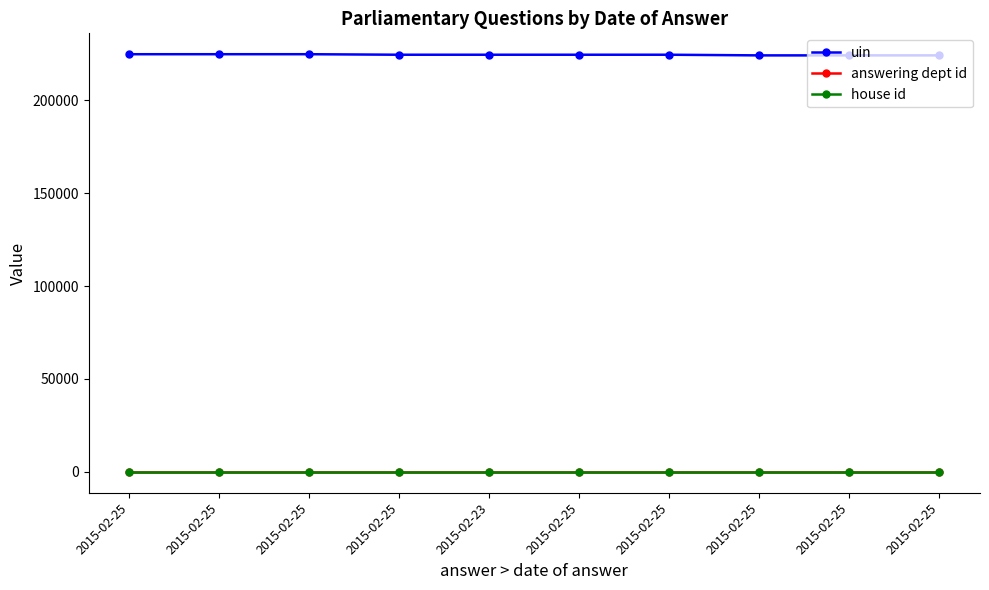

Reading left to right, what are all the values shown in this chart?

uin: 224811	224815	224816	224537	224538	224539	224540	224187	224188	224189
answering dept id: 63	63	63	63	63	63	63	63	63	63
house id: 1	1	1	1	1	1	1	1	1	1